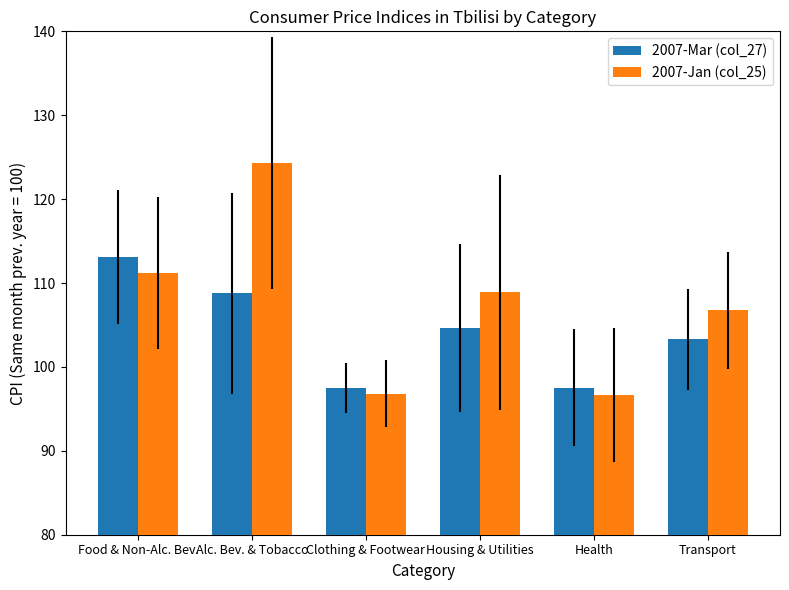

Which category has the highest value in the 2007-Jan (col_25) series?

Alc. Bev. & Tobacco